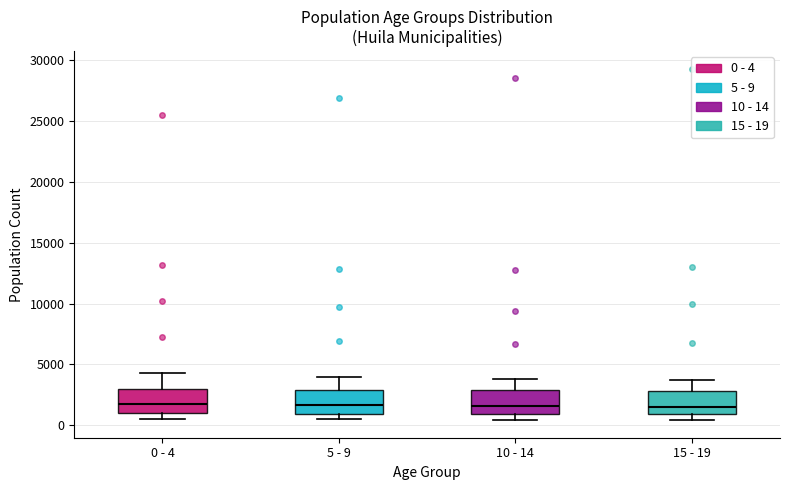

Reading left to right, read every box against the y-axis: the position of its median line, the range the box covers, and the ends of its whiskers. The values are not printed on the chart, so give them approximately, as read against the axis.

0 - 4: median 1500, box 1000 to 3000, whiskers 500 to 4500
5 - 9: median 1500, box 1000 to 3000, whiskers 500 to 4000
10 - 14: median 1500, box 1000 to 3000, whiskers 500 to 4000
15 - 19: median 1500, box 1000 to 3000, whiskers 500 to 3500